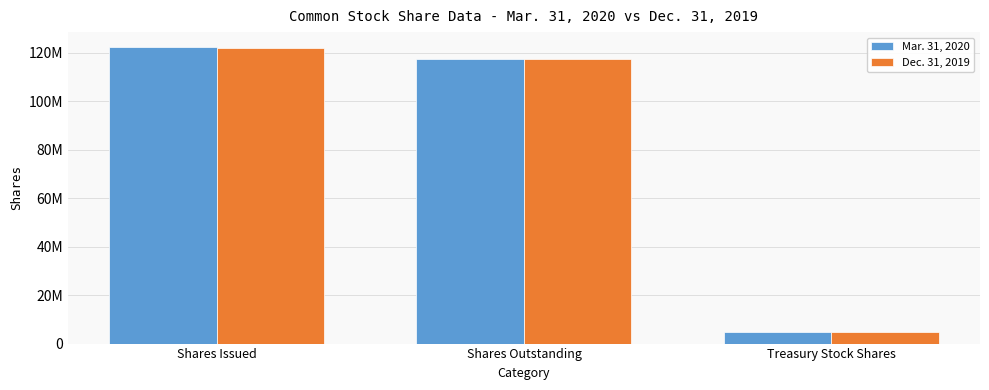

Are the bars grouped side by side (vs. stacked)?

Yes